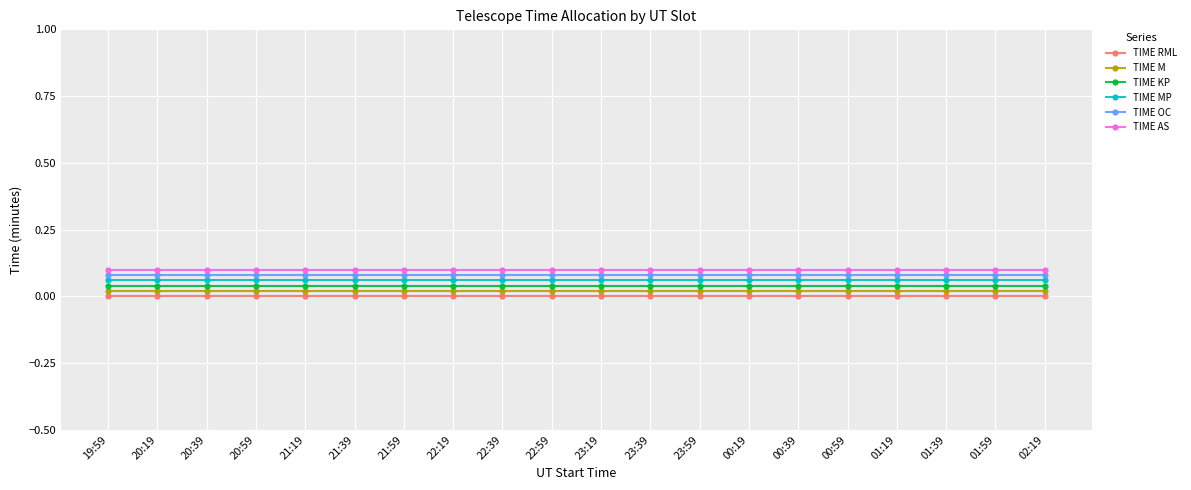

True or false: TIME MP and TIME AS cross at least once.

False